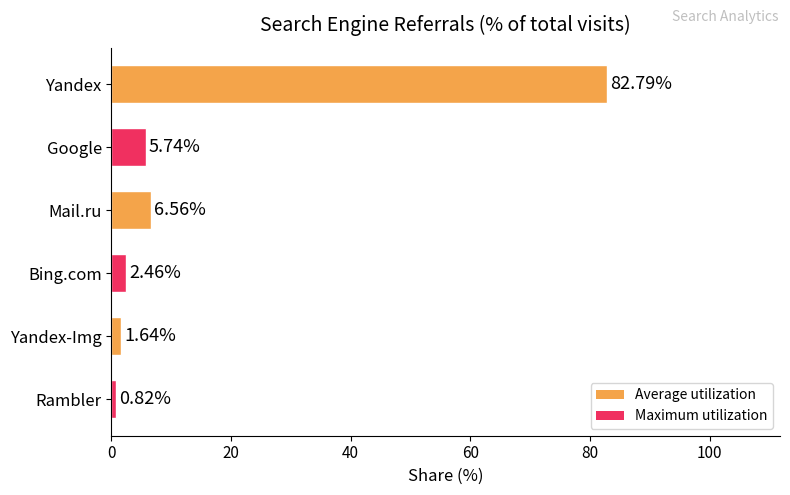

What is the difference between the maximum and minimum values?

82.0